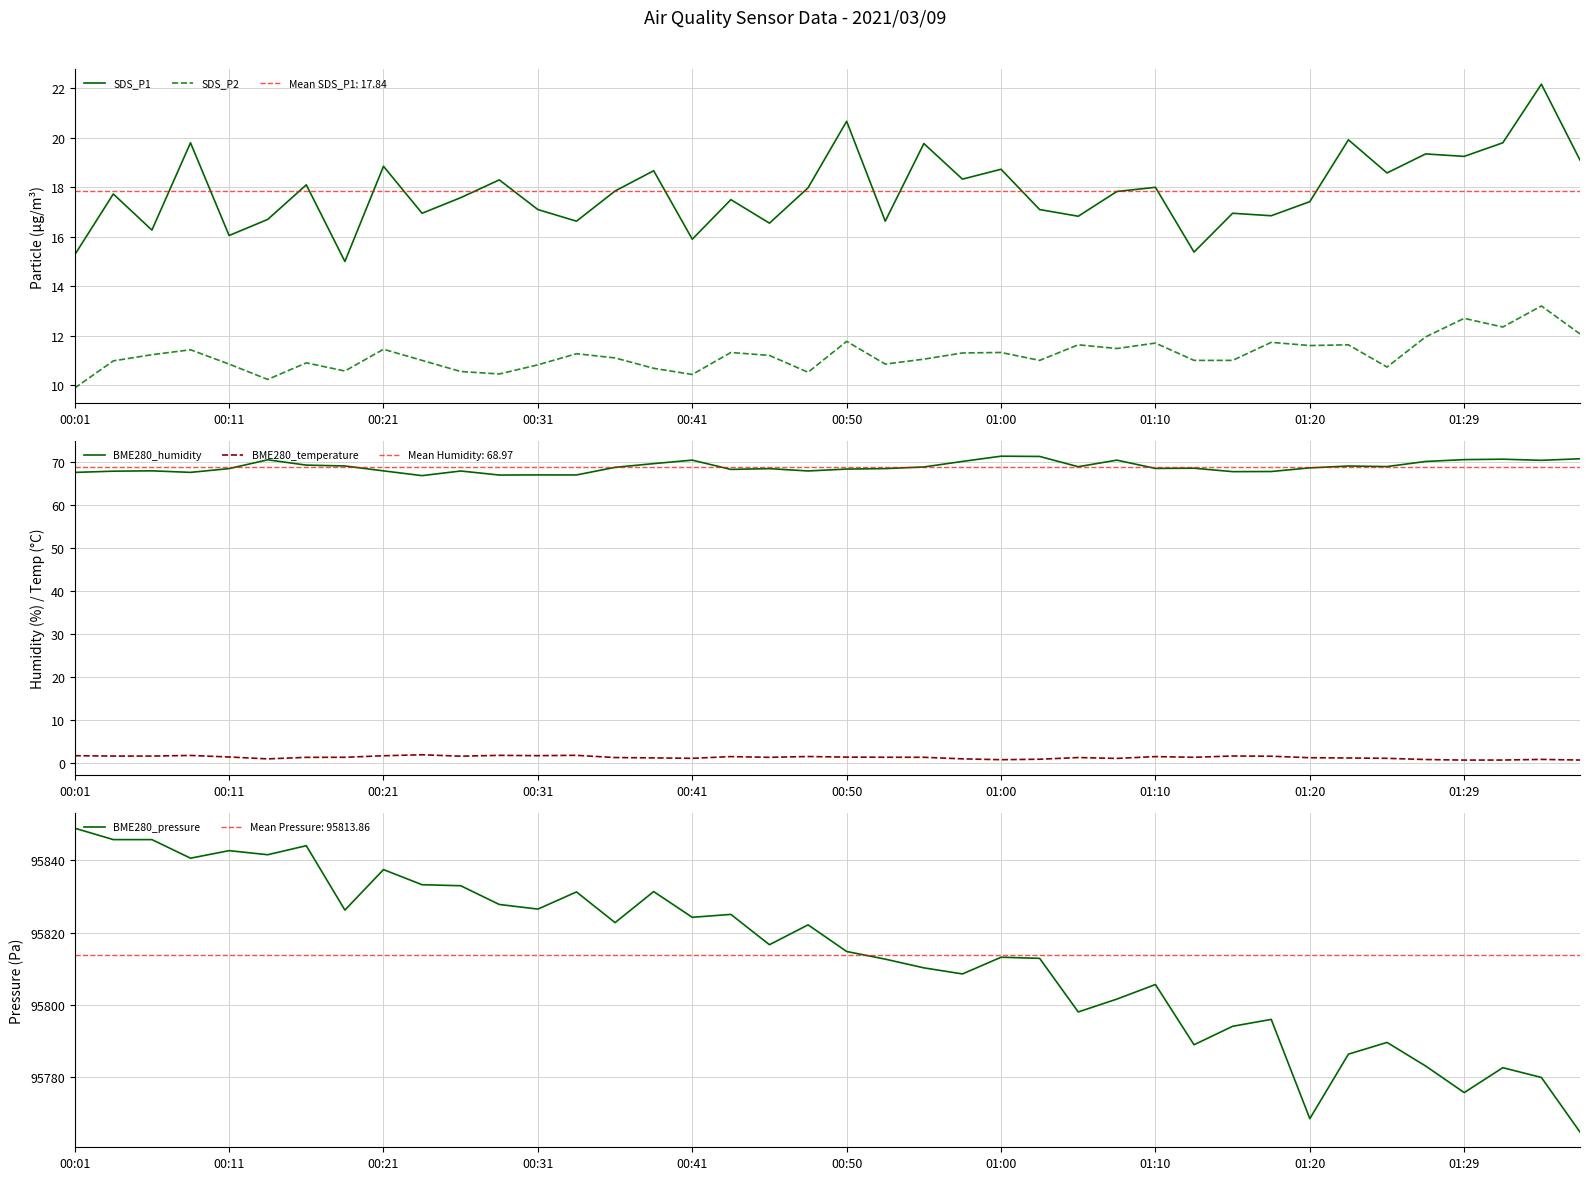

Which series has the largest total across all categories?

BME280_pressure